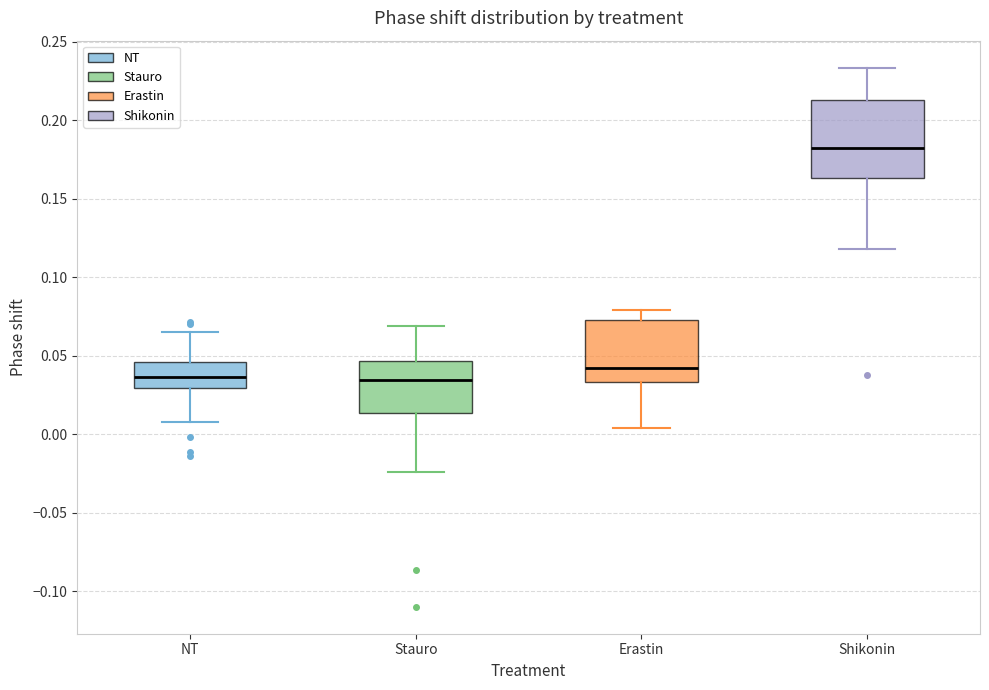

Where is the lower edge of the box for NT on the y-axis? The values are not printed on the chart, so give them approximately, as read against the axis.

0.030